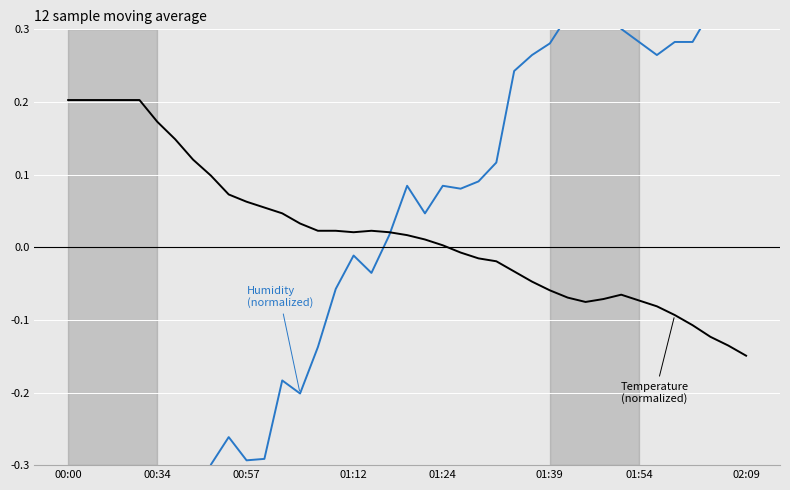

What is the sum of all BME280 Humidity (normalized) values?

-2.5